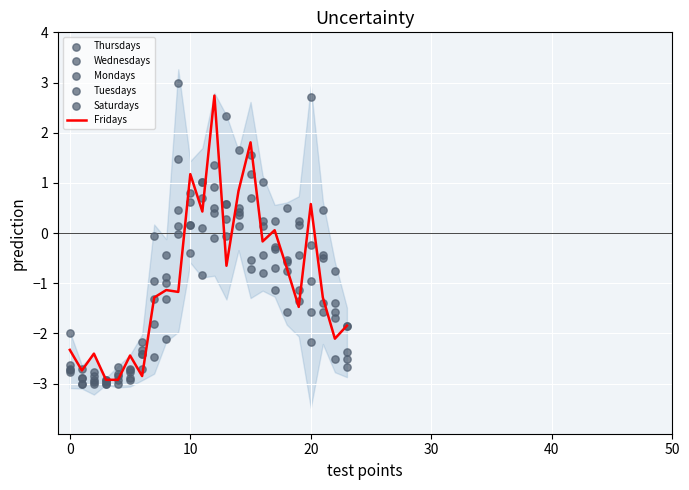

Which series reaches the minimum Y coordinate?

Wednesdays